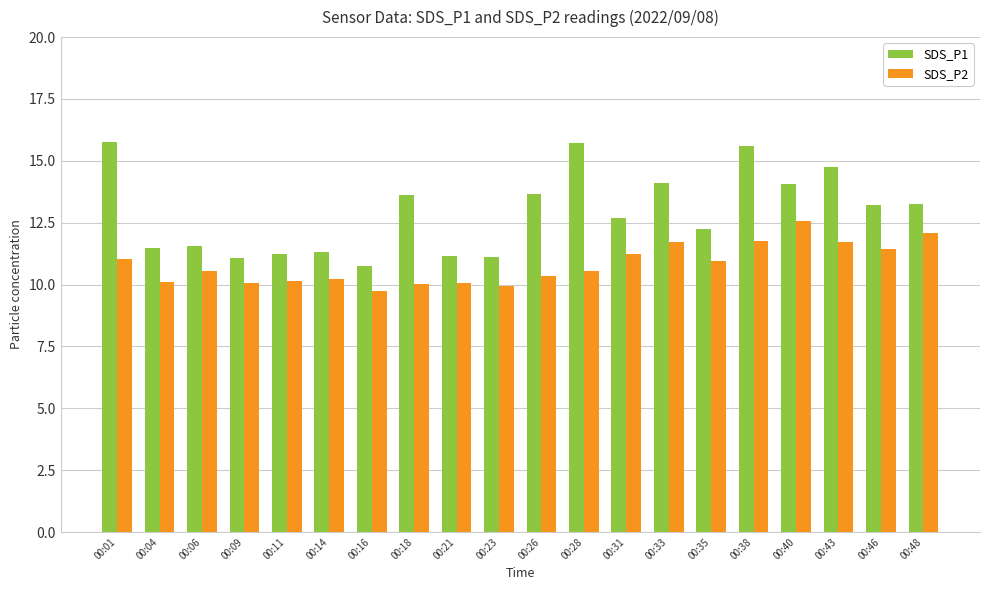

How many groups of bars are there?

20